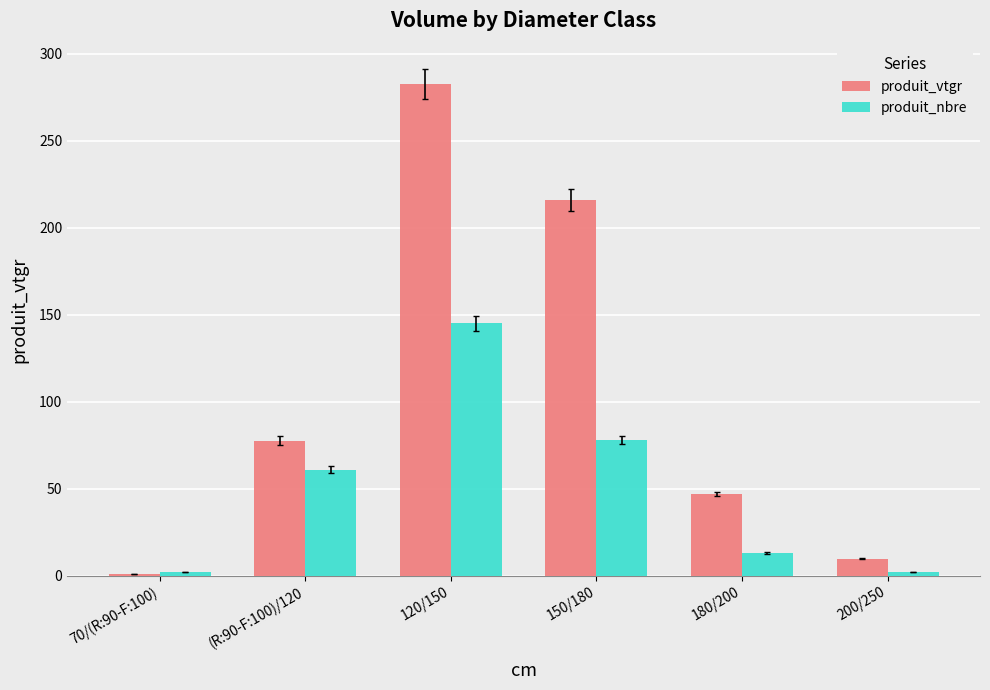

What are all the series names shown in the legend?

produit_vtgr, produit_nbre